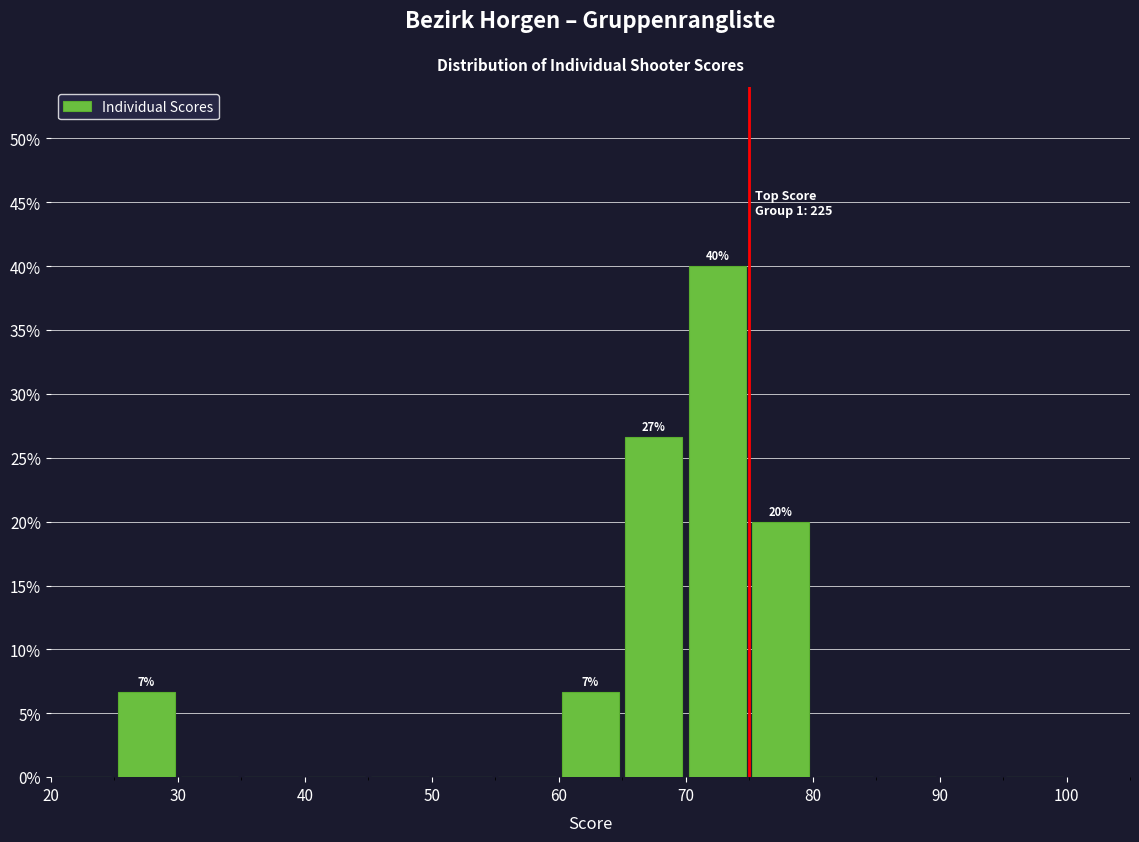

Which range on the x-axis has the tallest bar?

70 to 75